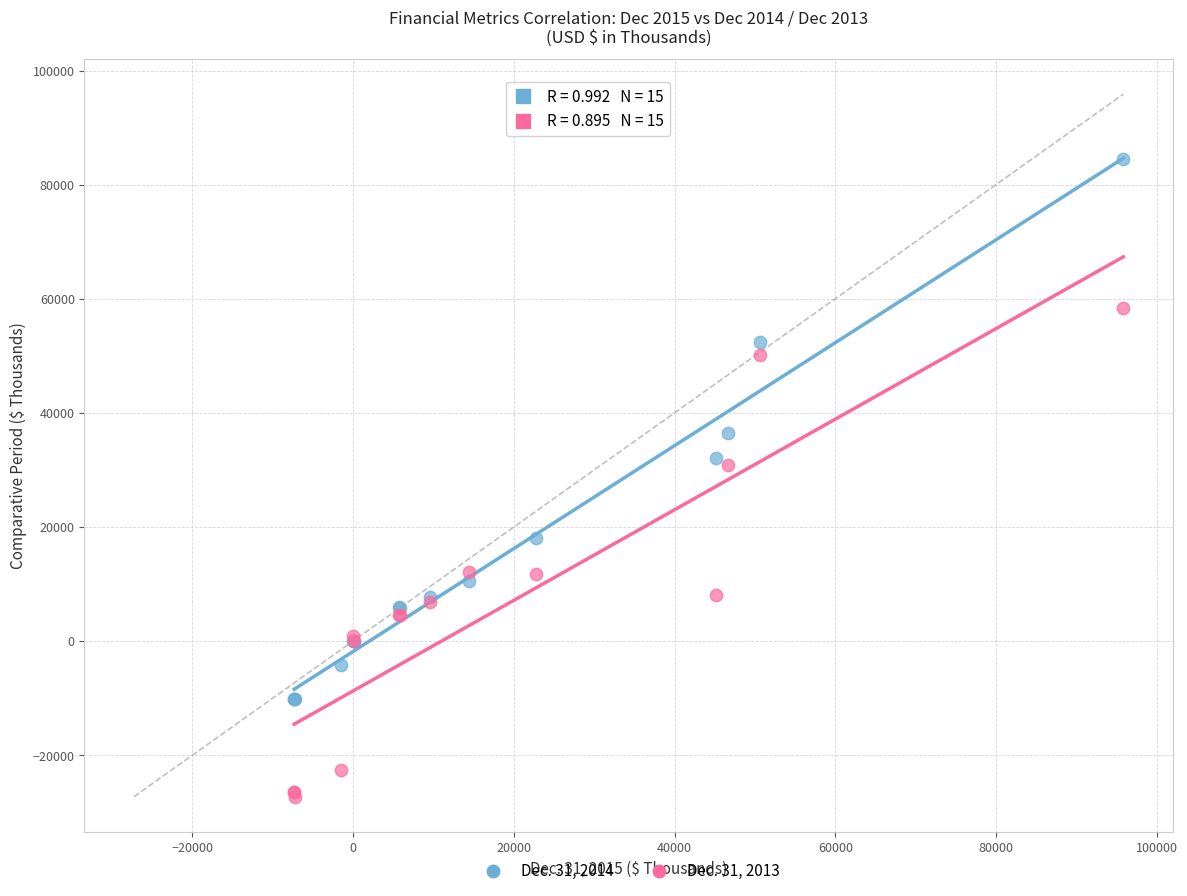

Across all series, what Y value is closest to 28647?

30793